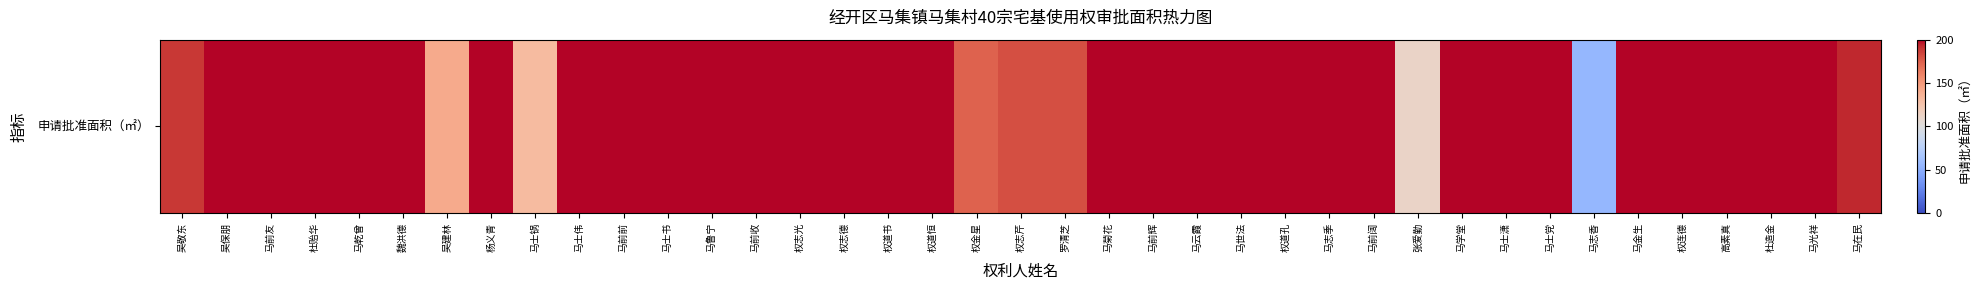

What is the greatest value displayed?

200.0